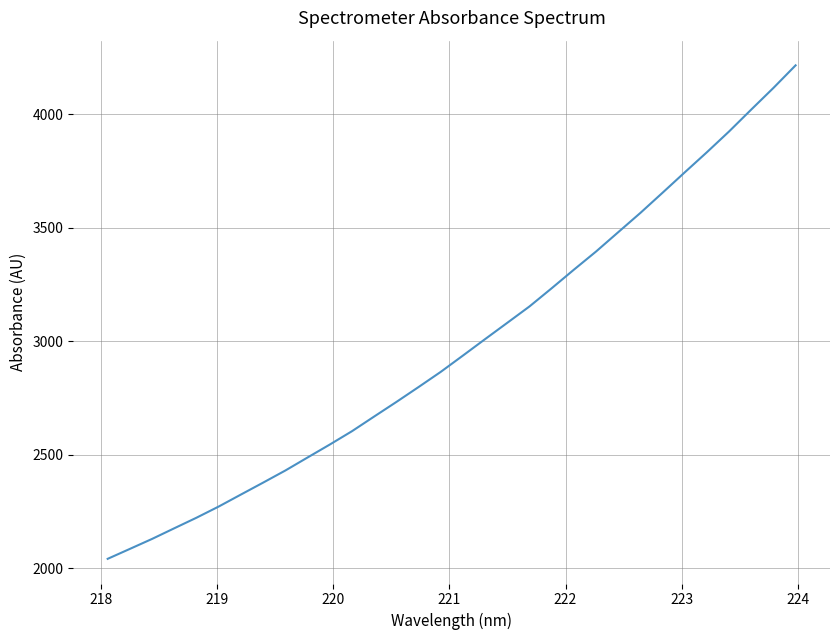

What is the maximum value shown in the chart?

4214.4